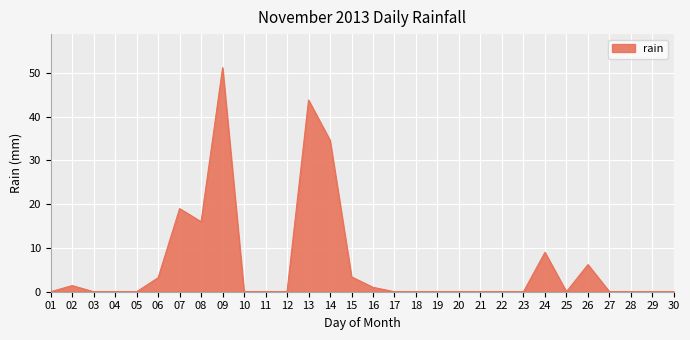

The value at 14 is 61.7. True or false?

False